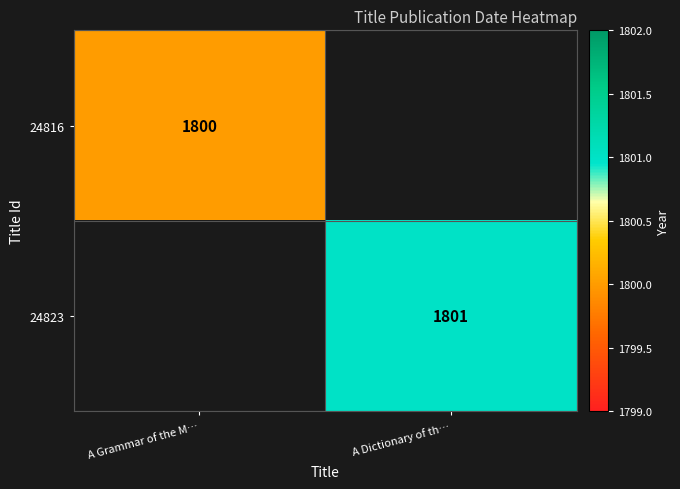

Is it true that 24816 equals 2601 at A Grammar of the M…?

False